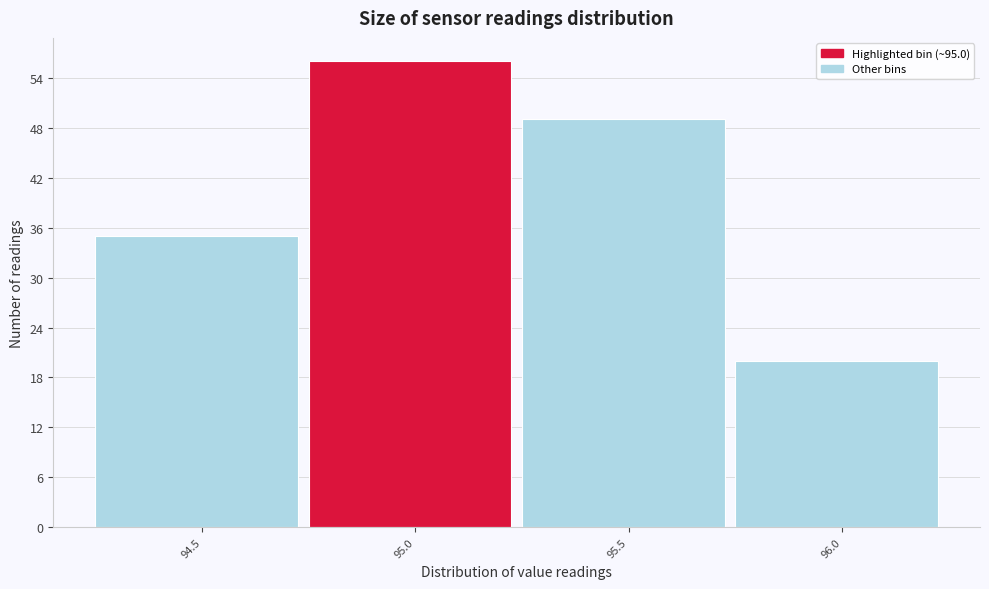

Reading left to right, extract all data points from this chart.

35	56	49	20